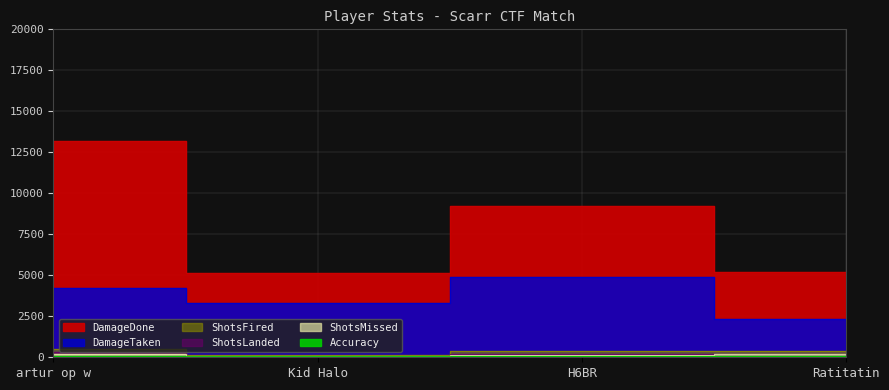

At which label does Accuracy reach its peak?

artur op w